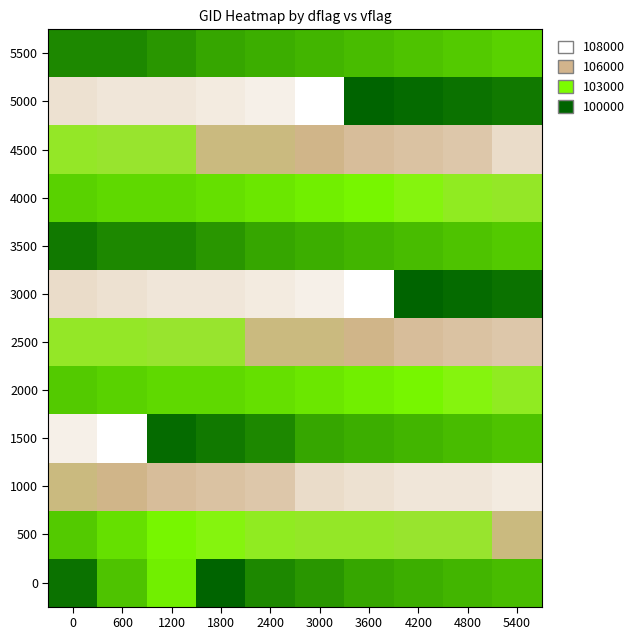

Which series has the largest total across all categories?

1000